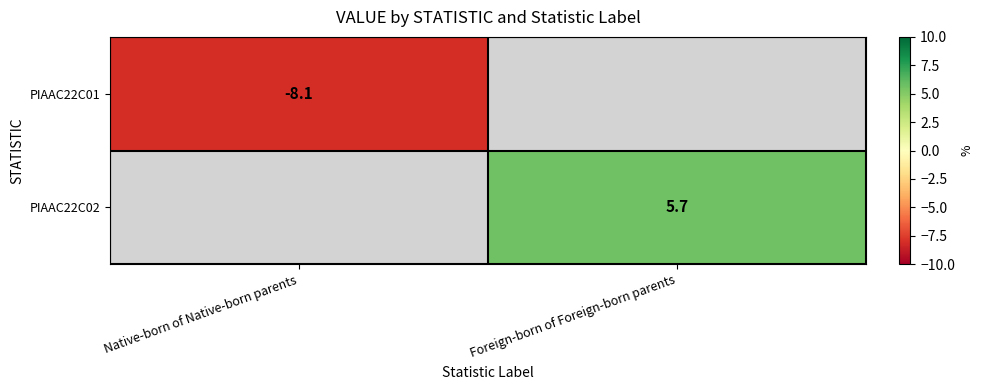

True or false: PIAAC22C02 has a value of 5.7 at Foreign-born of Foreign-born parents.

True